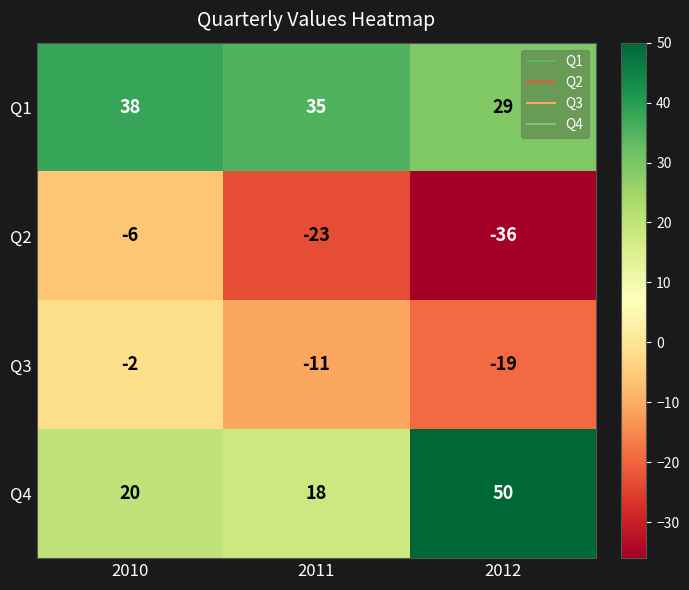

Count the number of data series in this chart.

4